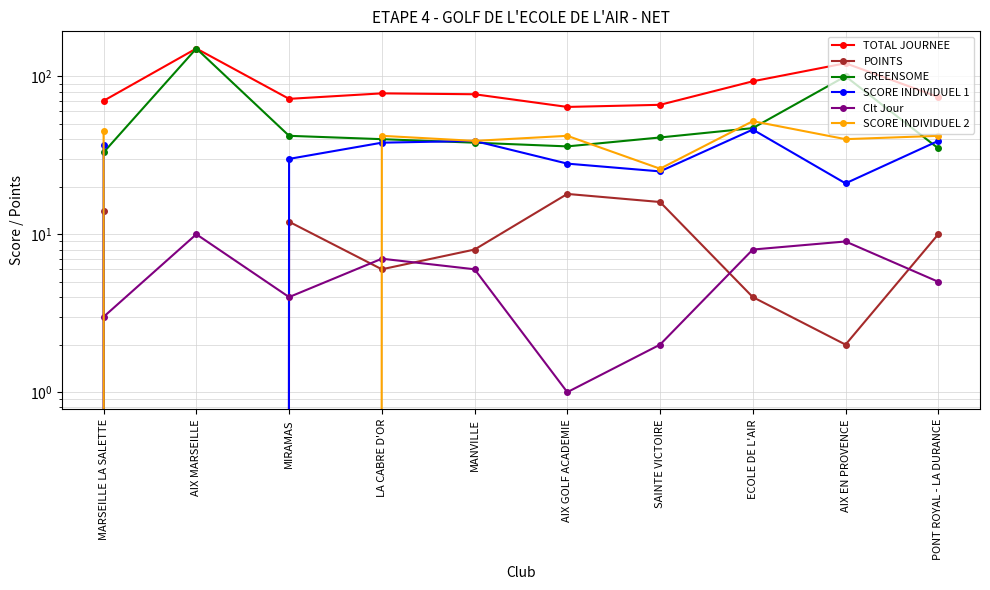

True or false: TOTAL JOURNEE has more than 0 interior local peaks.

True